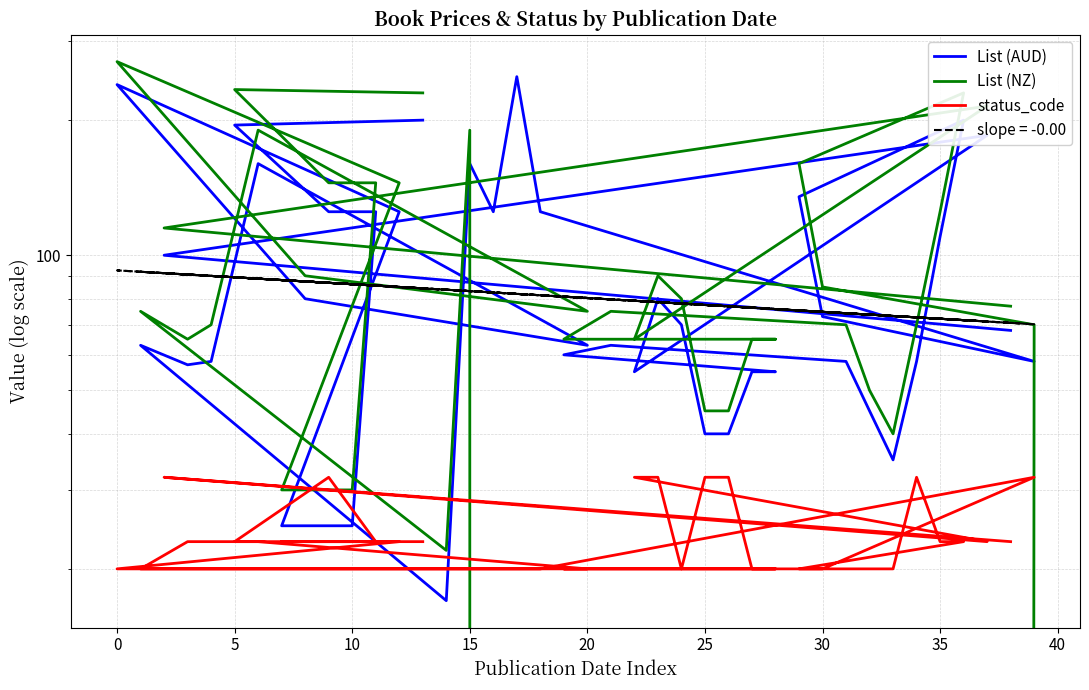

At how many categories does at least one series exceed 102?

16